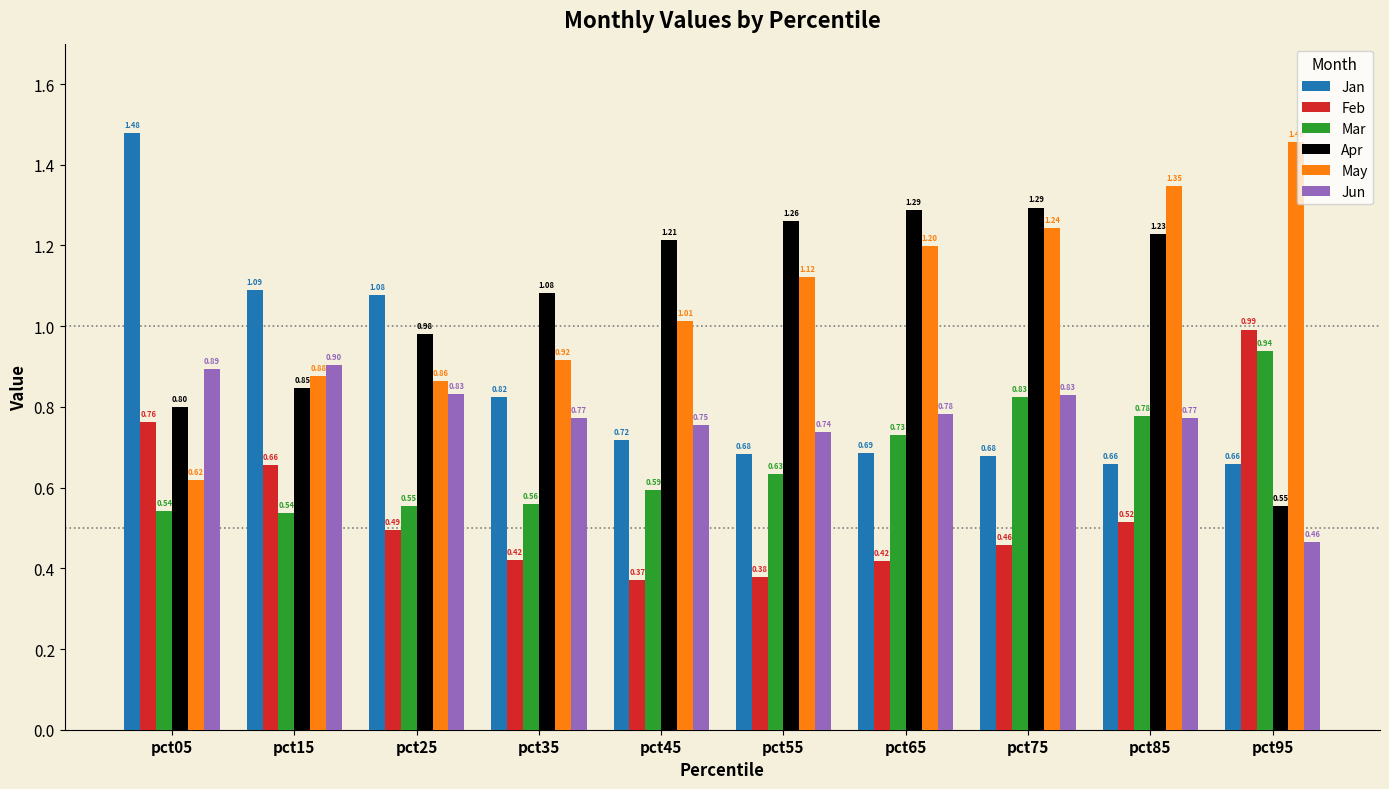

Which series has the widest spread of values?

May